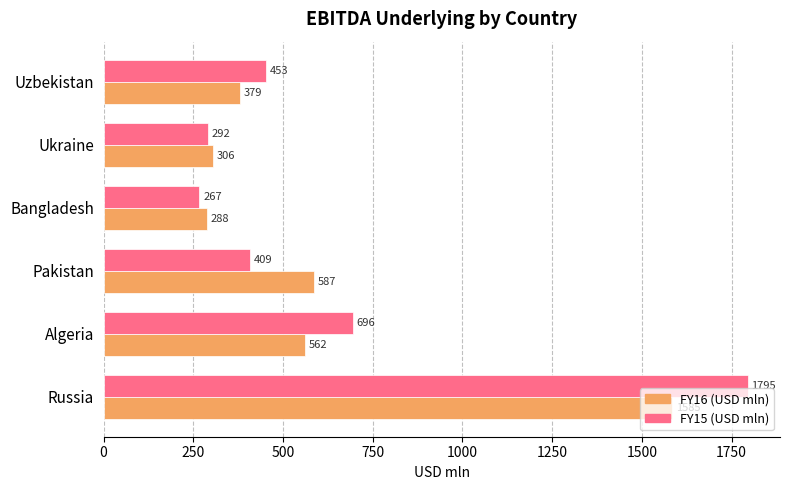

At how many categories does at least one series exceed 544?

3